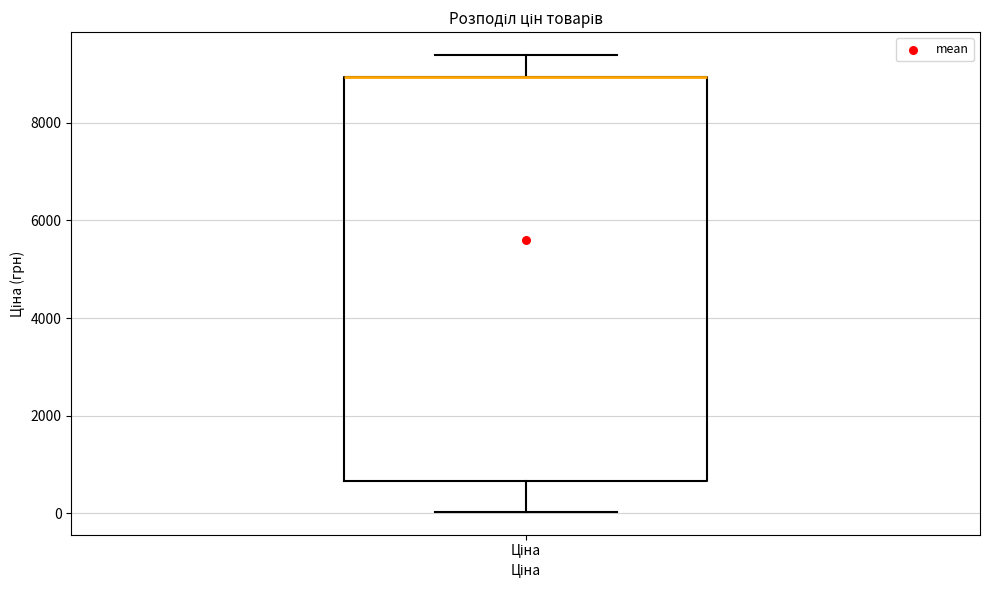

Where is the lower edge of the box for Ціна on the y-axis? The values are not printed on the chart, so give them approximately, as read against the axis.

600